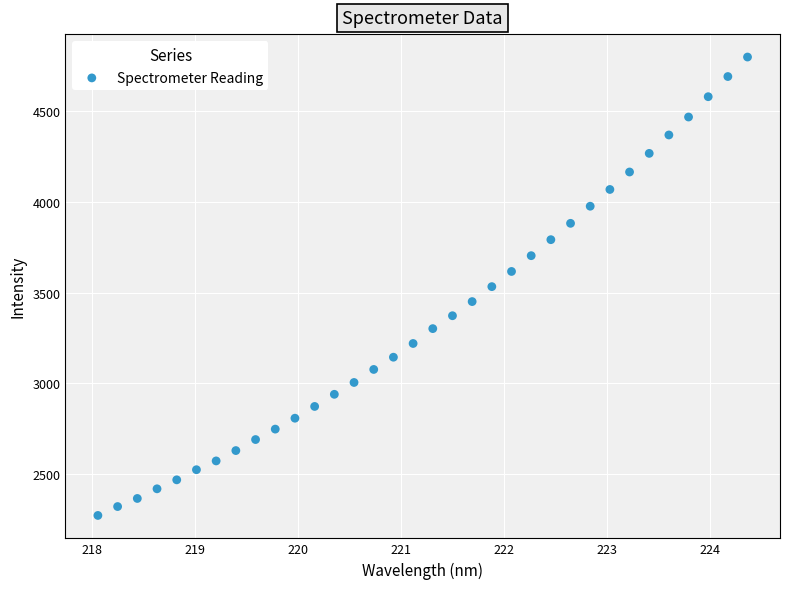

What is the range of X values (max minus min)?

6.3